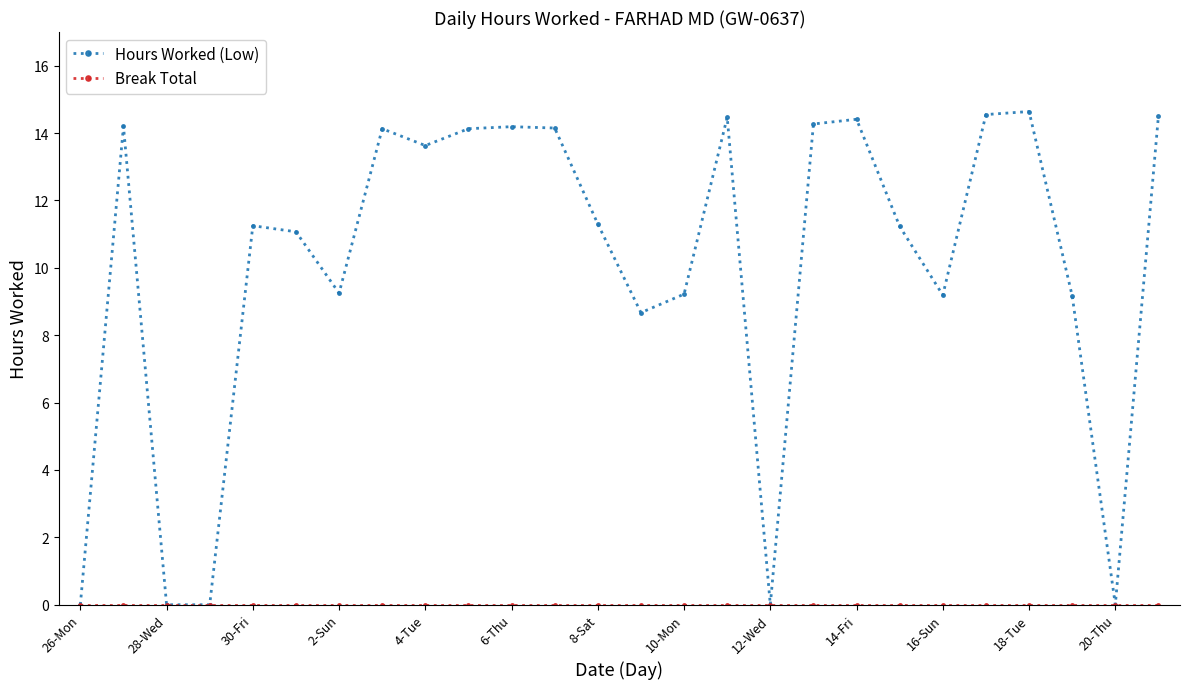

Which series has the widest spread of values?

Hours Worked (Low)